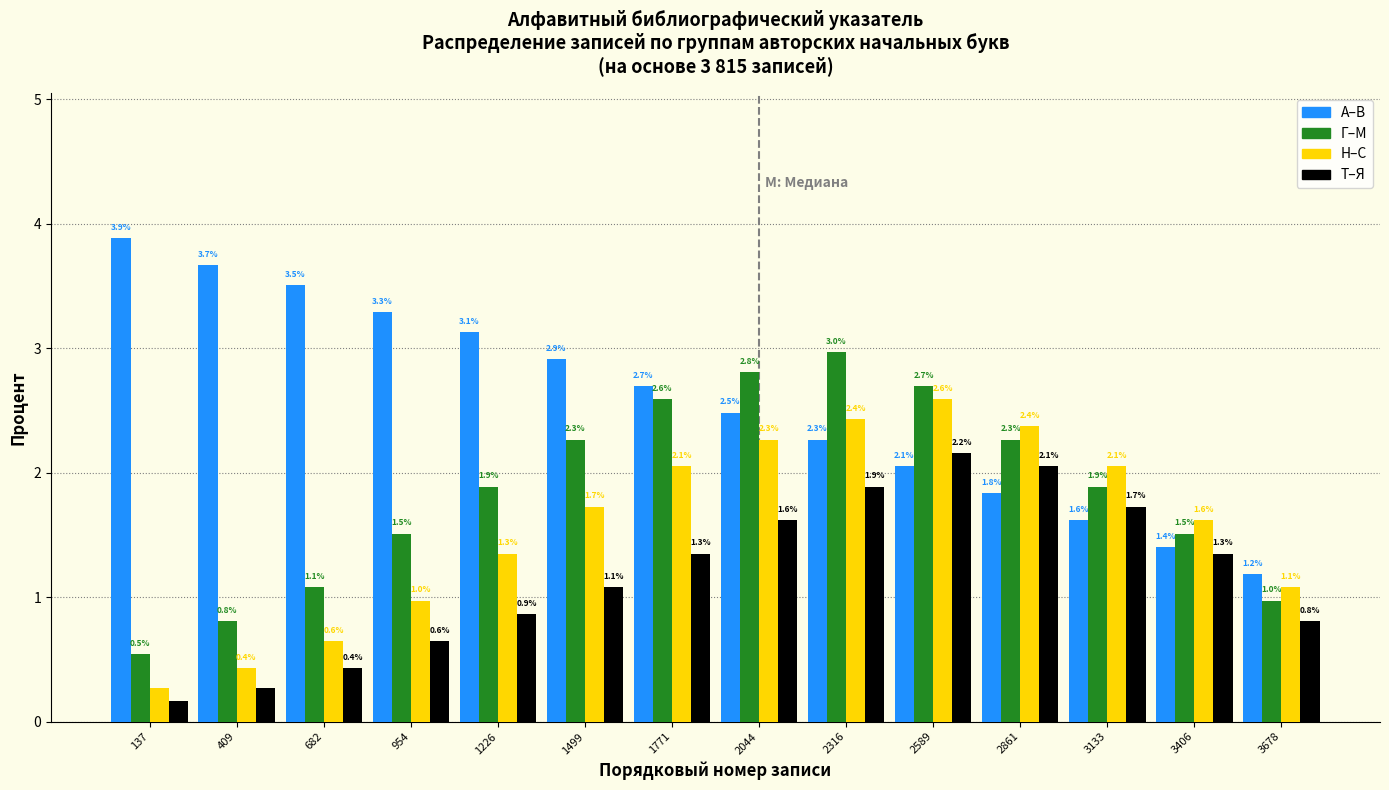

Is the value of Г–М at 3133 greater than the value of Н–С at 2316?

No